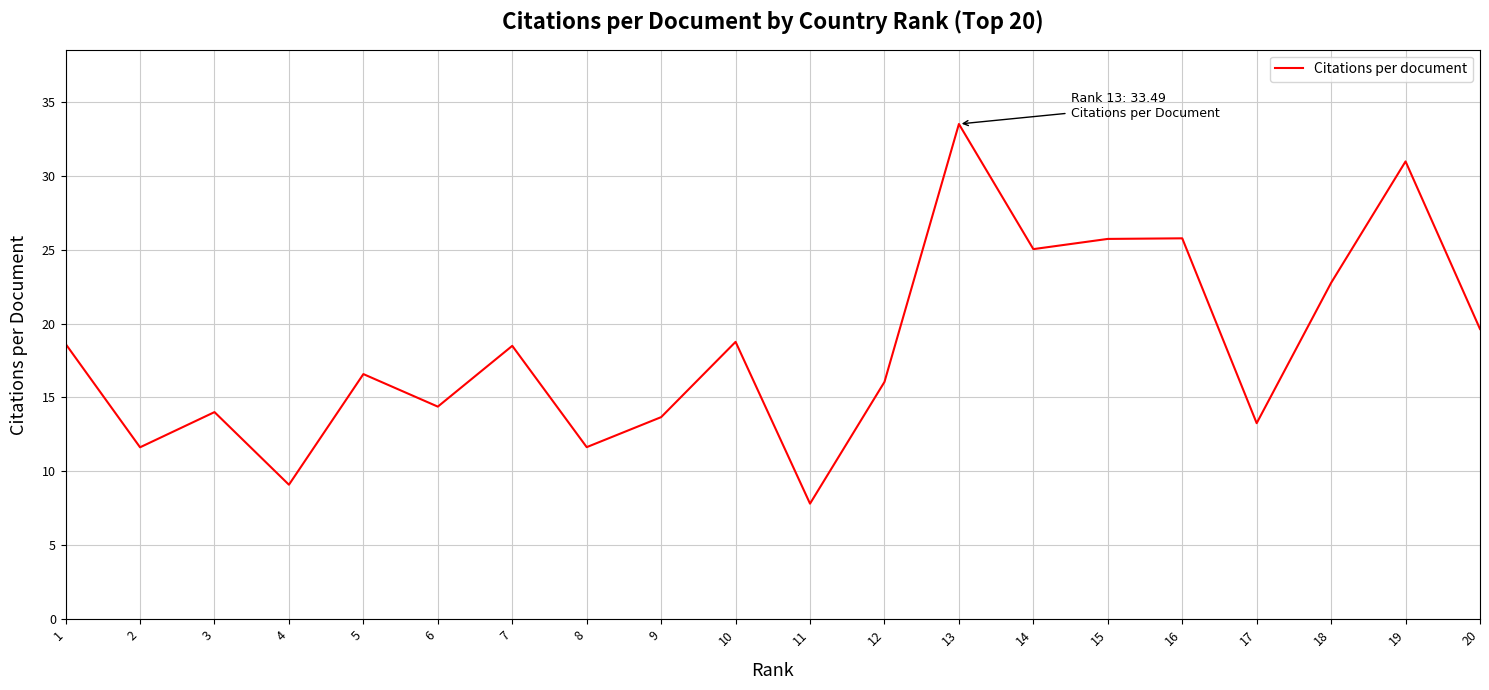

How many interior local peaks (higher than both neighbors) does the data have?

7